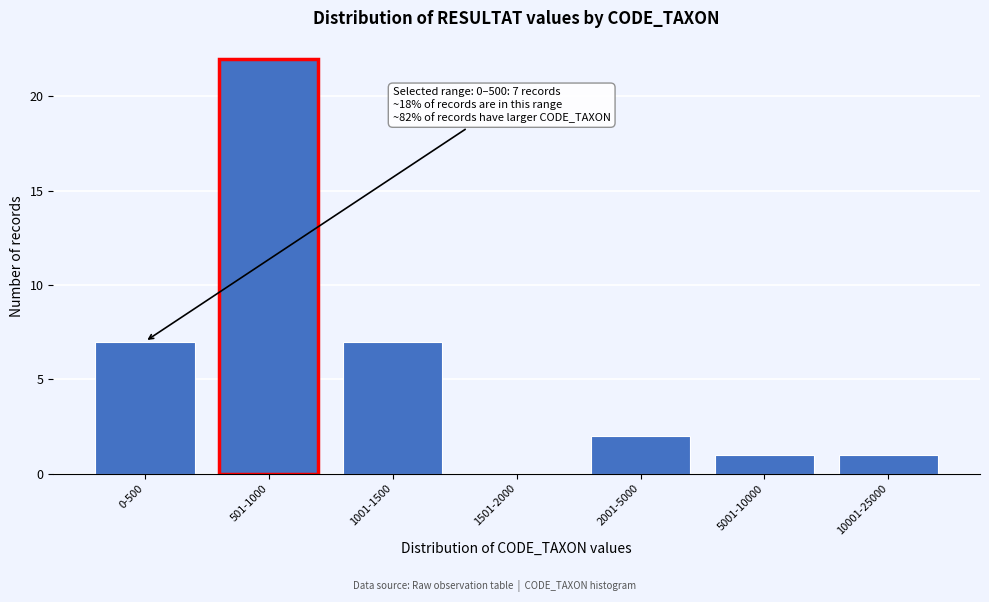

Reading right to left, what are all the values shown in this chart?

10001-25000=1	5001-10000=1	2001-5000=2	1501-2000=0	1001-1500=7	501-1000=22	0-500=7